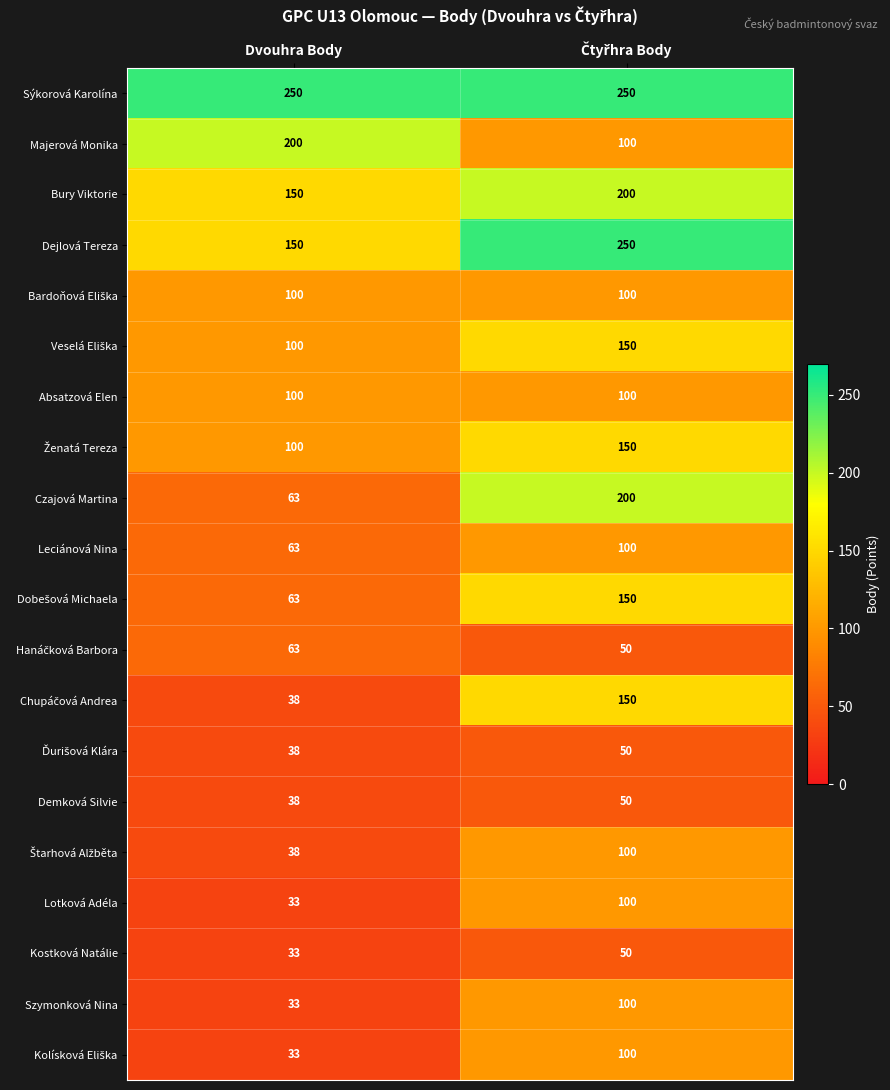

What is the sum of all Bury Viktorie values?

350